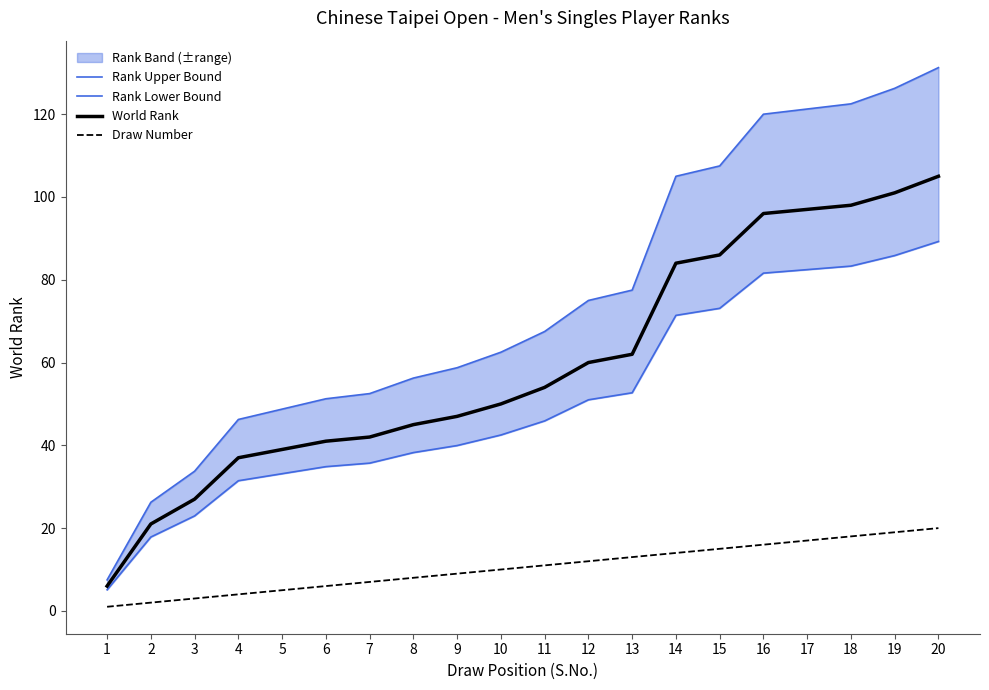

True or false: Rank Lower Bound and World Rank intersect in this chart.

False